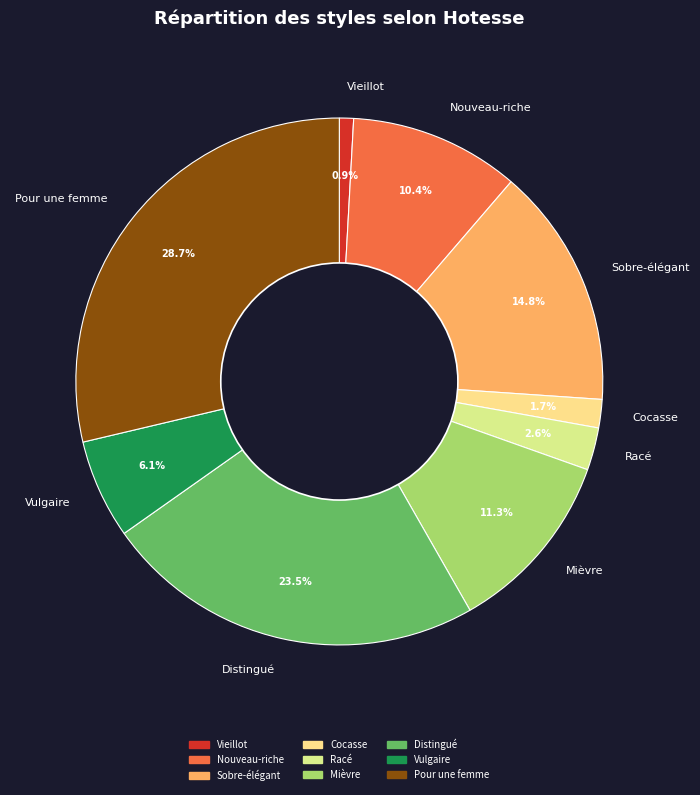

How much of the chart is everything except Vieillot?

99.1%